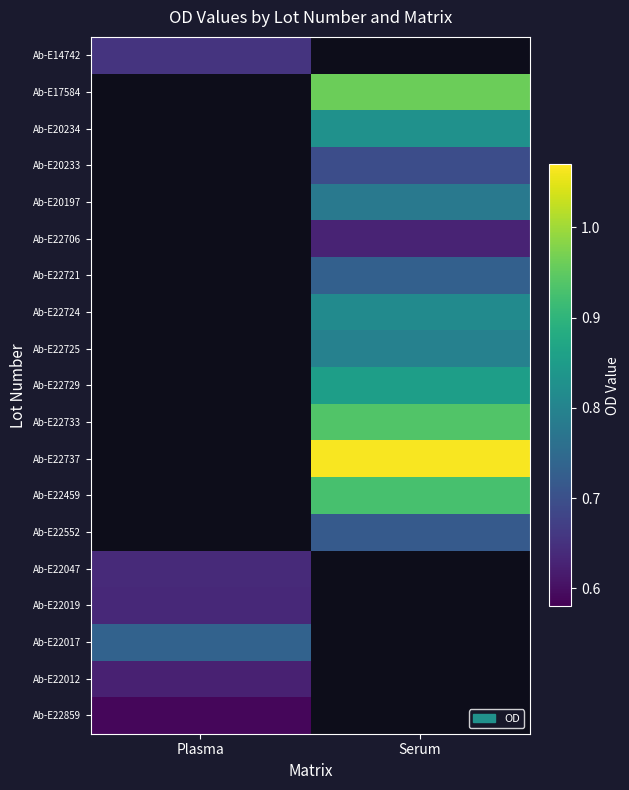

The Ab-E22737 series shows 1.1 at Serum. True or false?

True